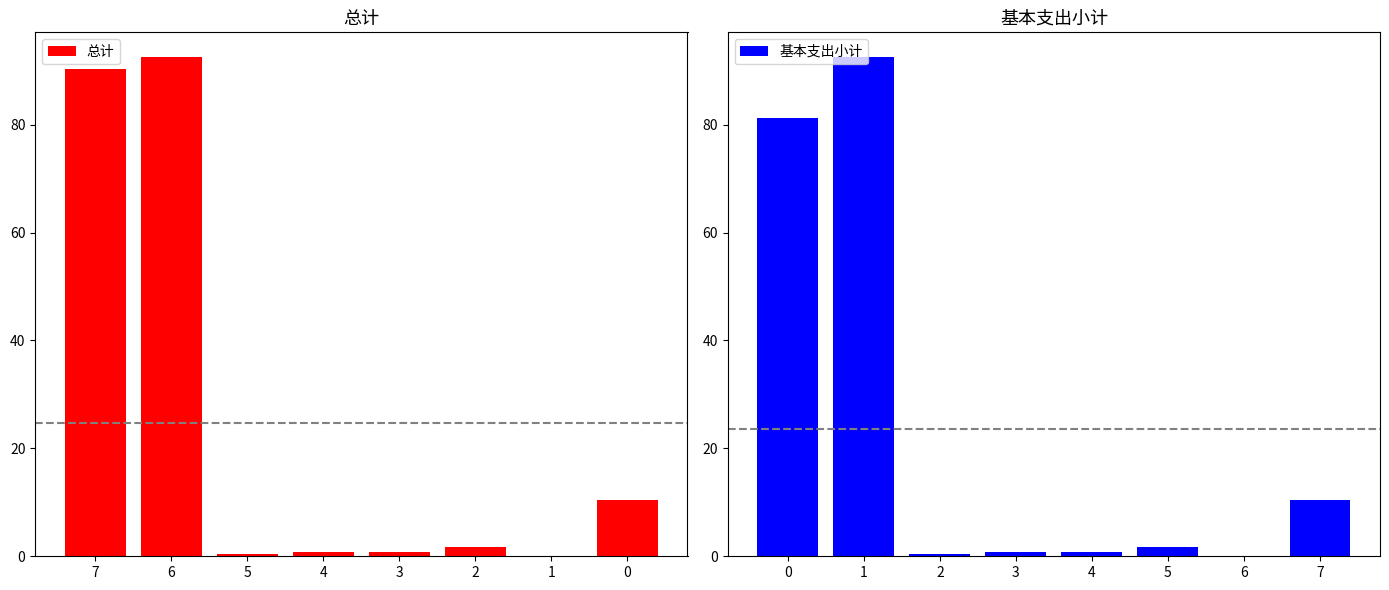

What is the difference between the second highest and minimum values in the 基本支出小计 series?

81.2